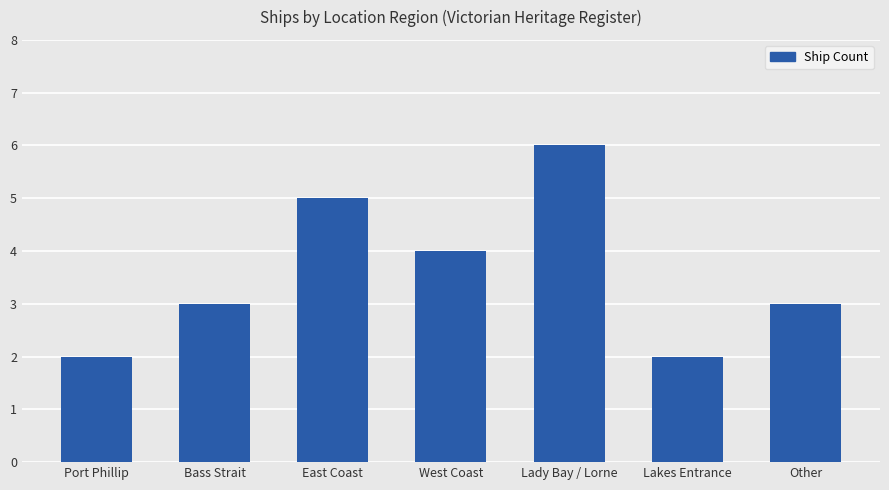

Approximately how many times larger is the value at Port Phillip compared to Lady Bay / Lorne?

0.3